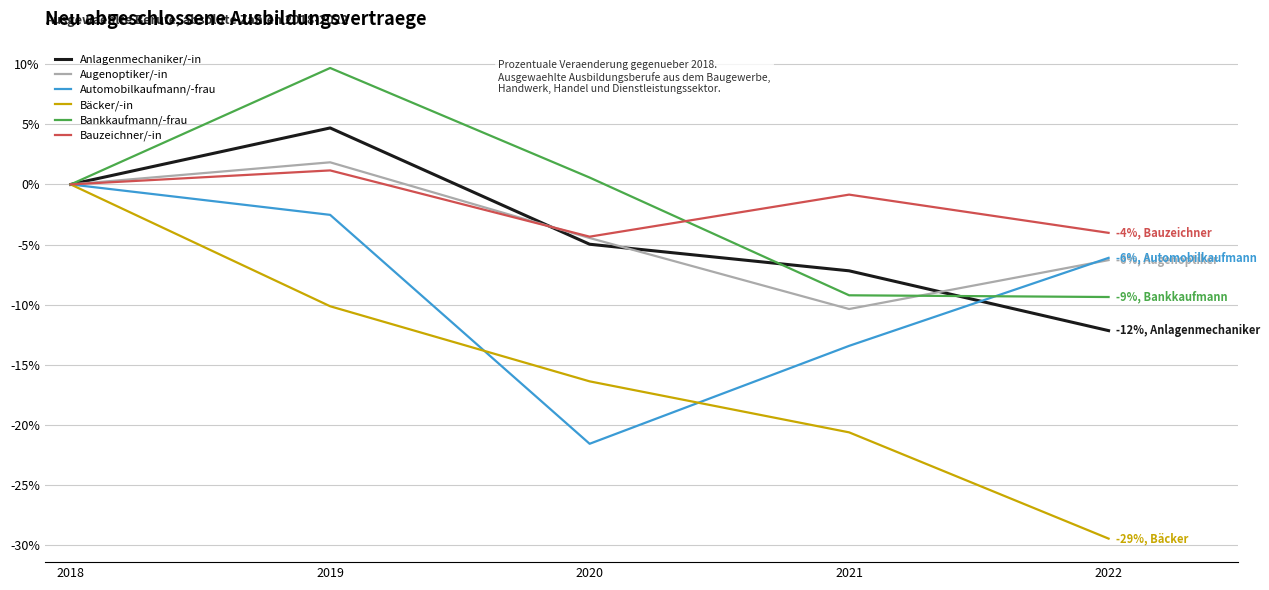

List the labels in order of Bäcker/-in value, smallest first.

2022, 2021, 2020, 2019, 2018